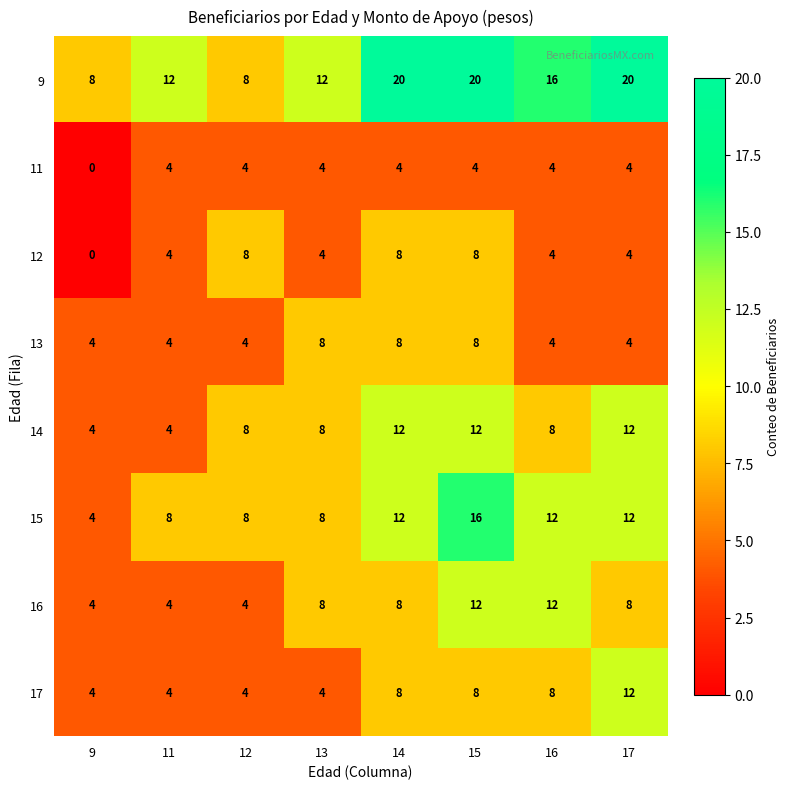

The value of 16 at 16 is 12. True or false?

True